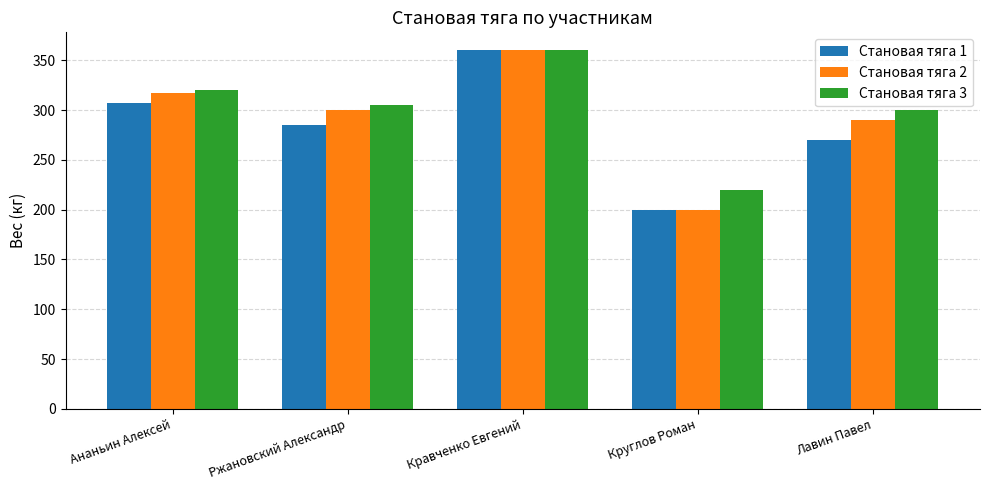

At how many categories does at least one series exceed 346?

1